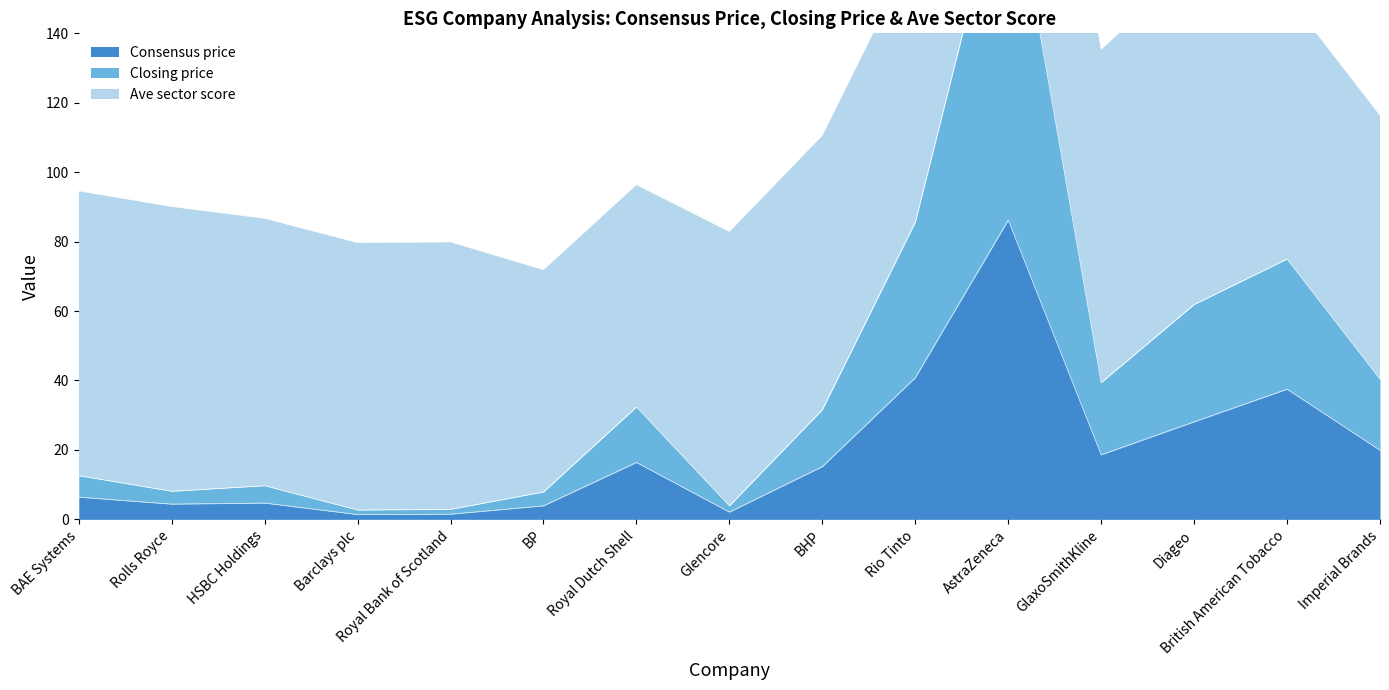

What is the lowest value of the Consensus price series?

1.4